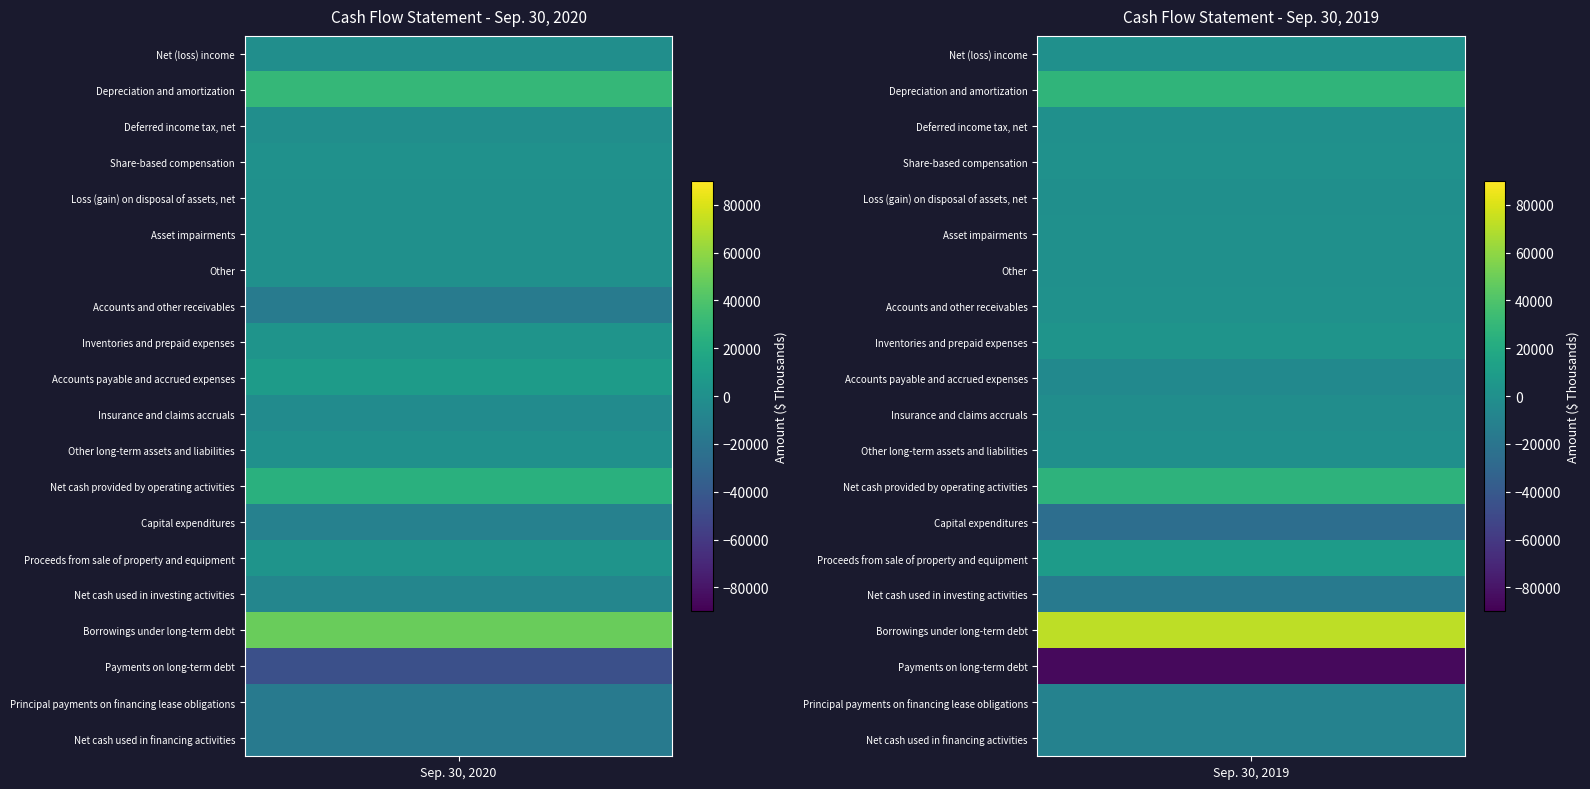

The value of Insurance and claims accruals at 1 is -874. True or false?

False